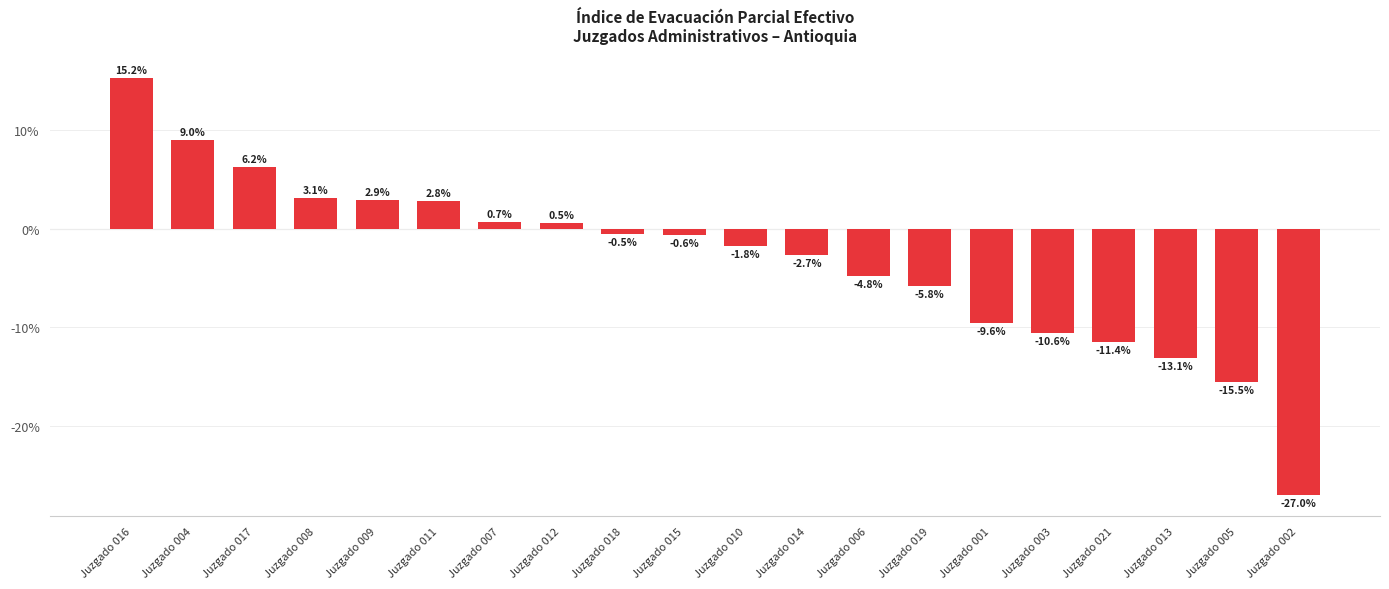

Are the bars horizontal?

No